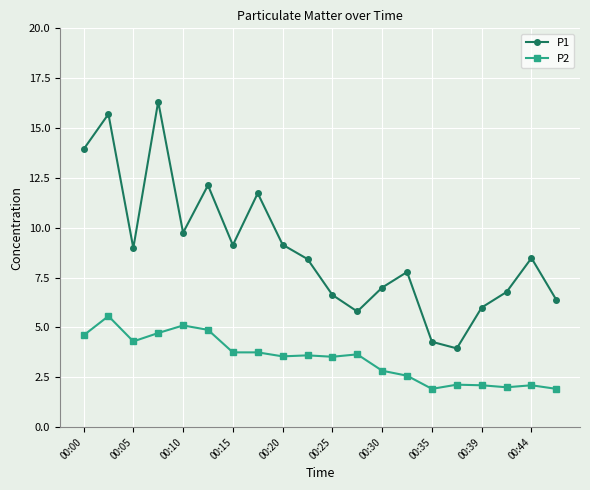

At how many categories does at least one series exceed 10?

5